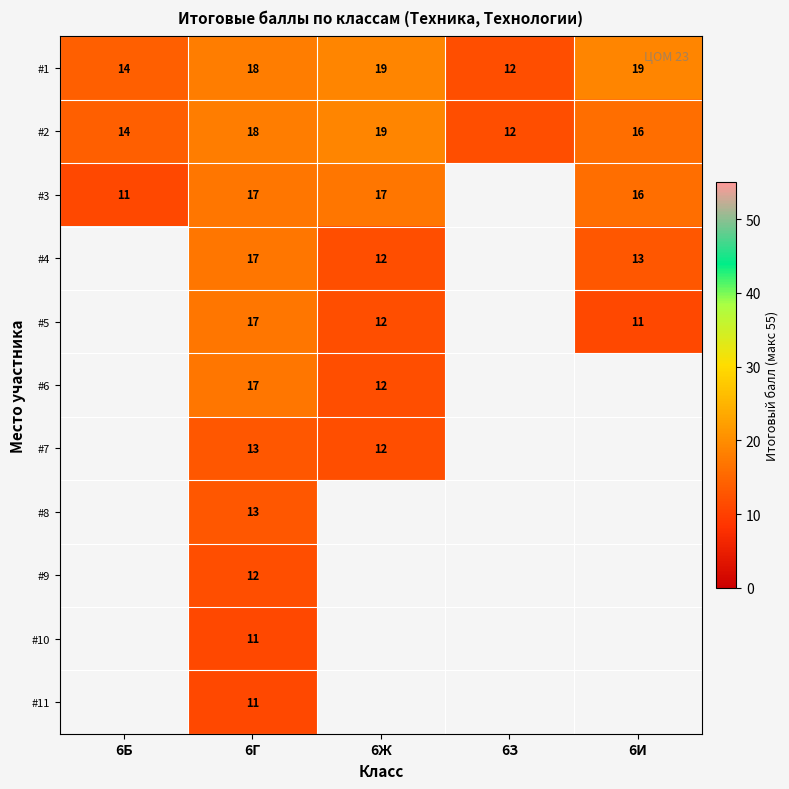

At which category is the sum across all series the highest?

6Г